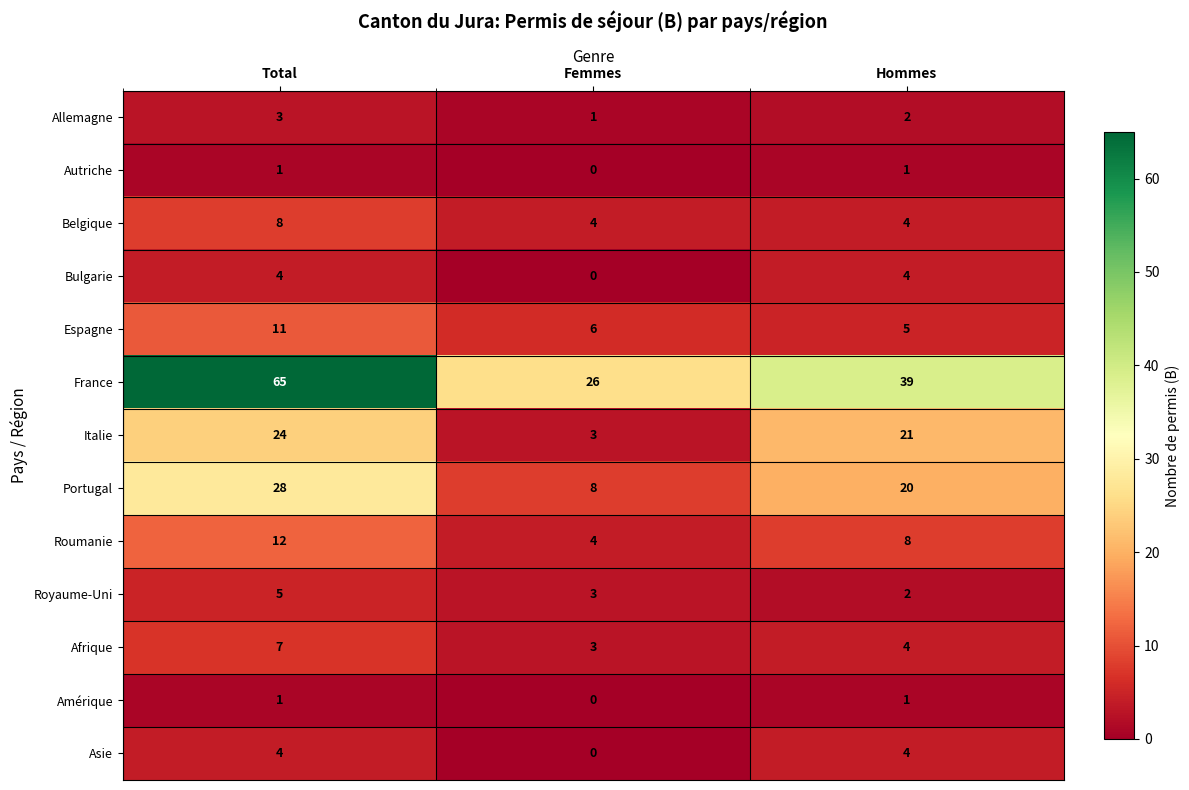

At which label does Afrique reach its peak?

Total